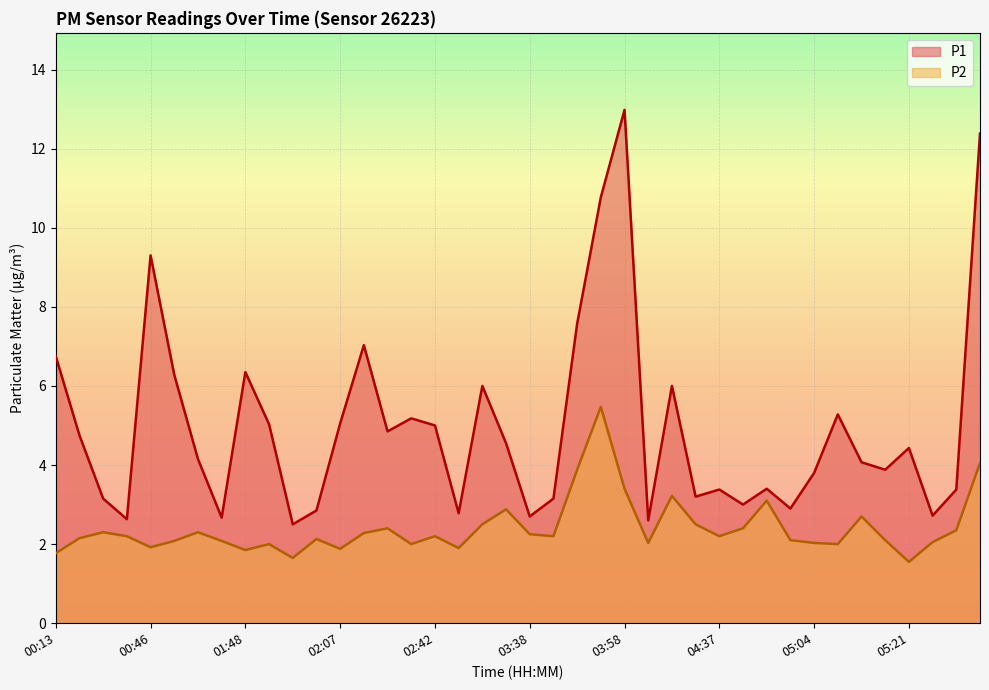

Which series has the largest range (max minus min)?

P1